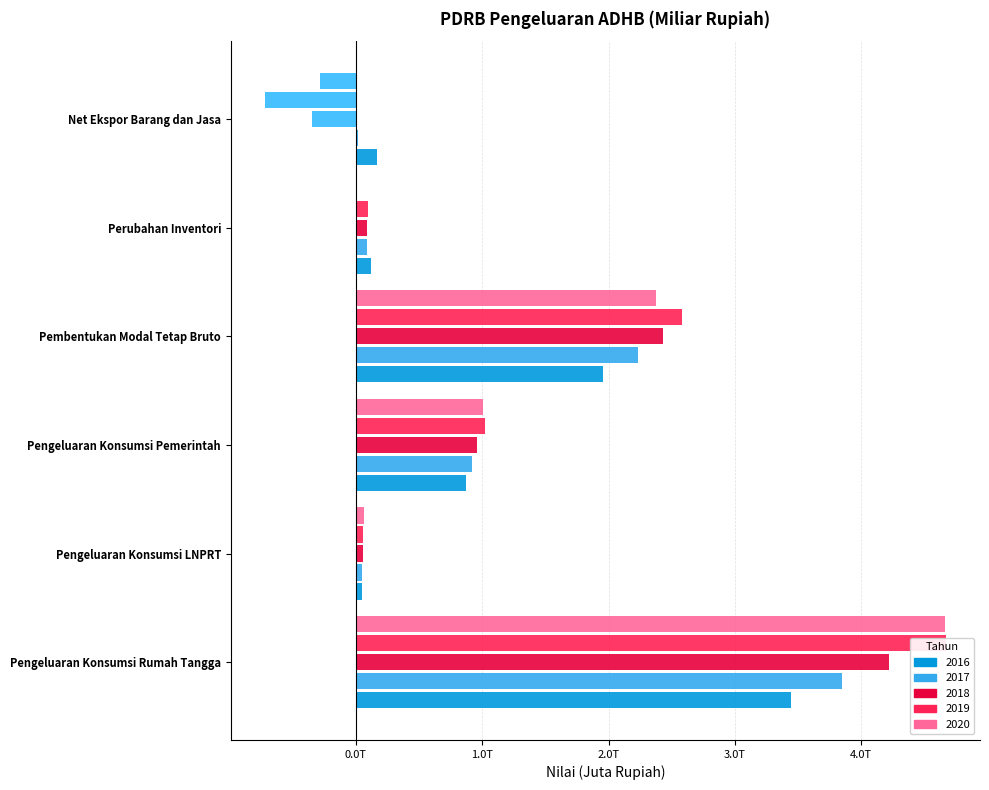

How many categories are shown in the chart?

6